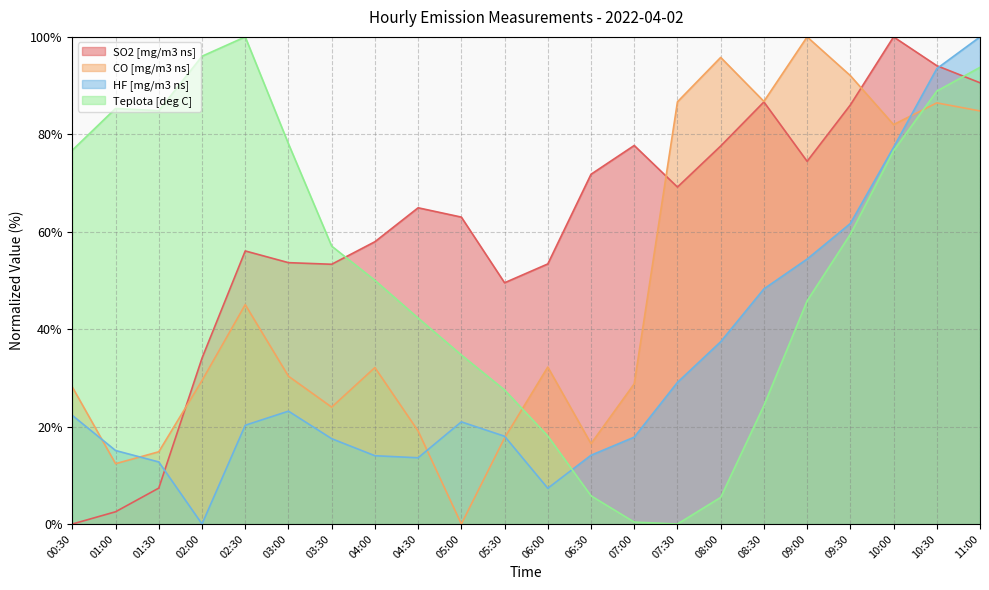

What is the highest value of the HF [mg/m3 ns] series?

100.0